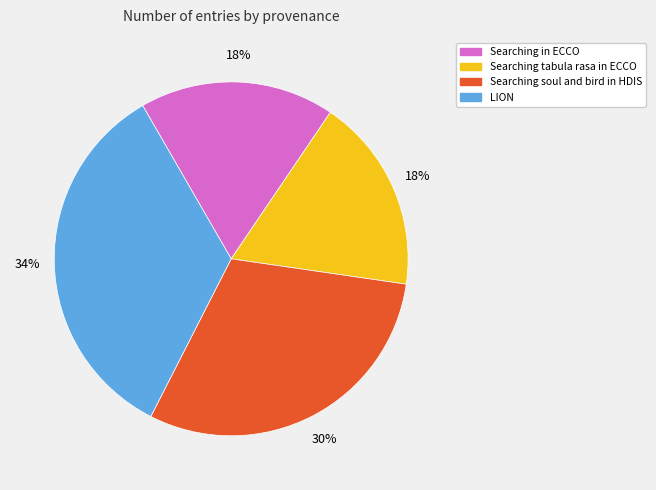

The Searching tabula rasa in ECCO slice represents 25% of the pie. True or false?

False